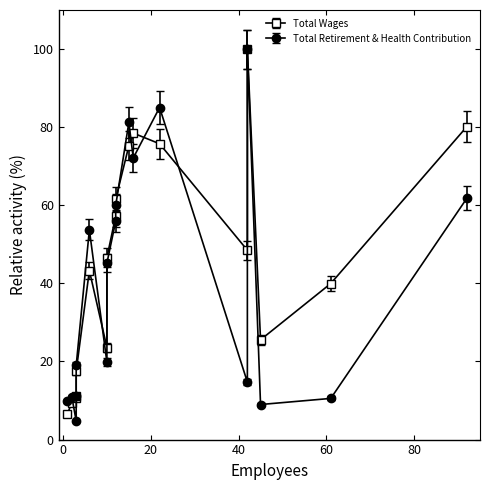

What is the sum of all Total Retirement & Health Contribution values?

724.4